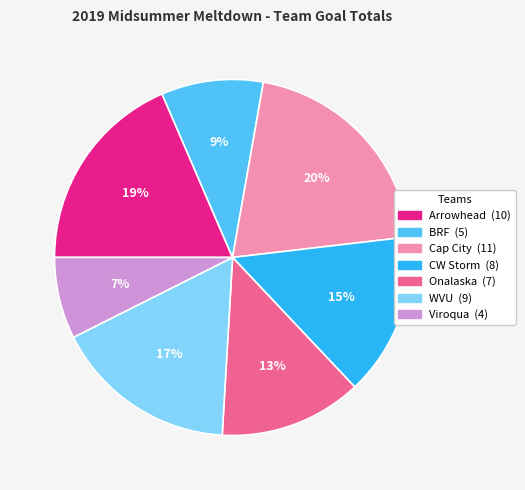

Rank the categories by value from lowest to highest.

Viroqua, BRF, Onalaska, CW Storm, WVU, Arrowhead, Cap City